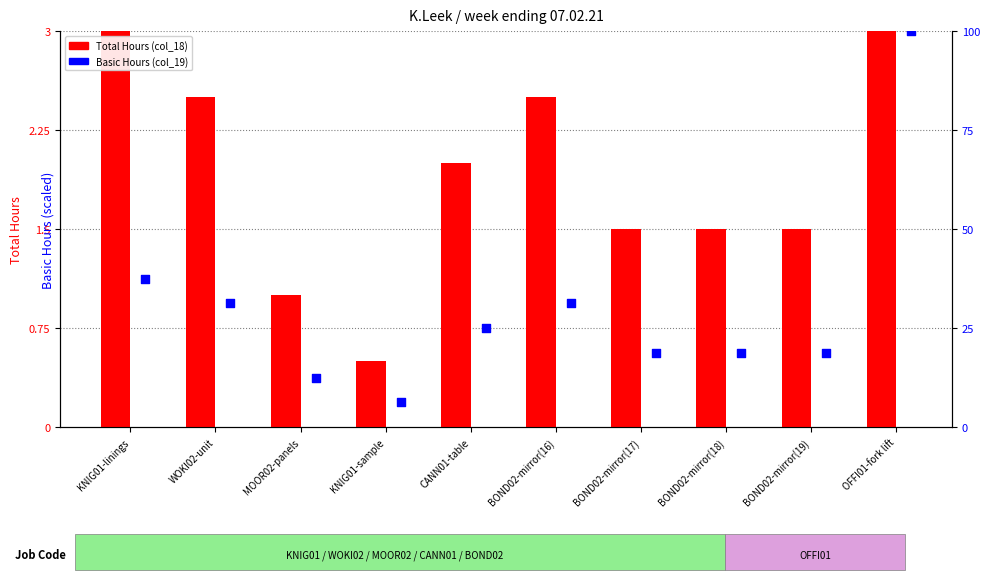

At how many categories does at least one series exceed 92?

1